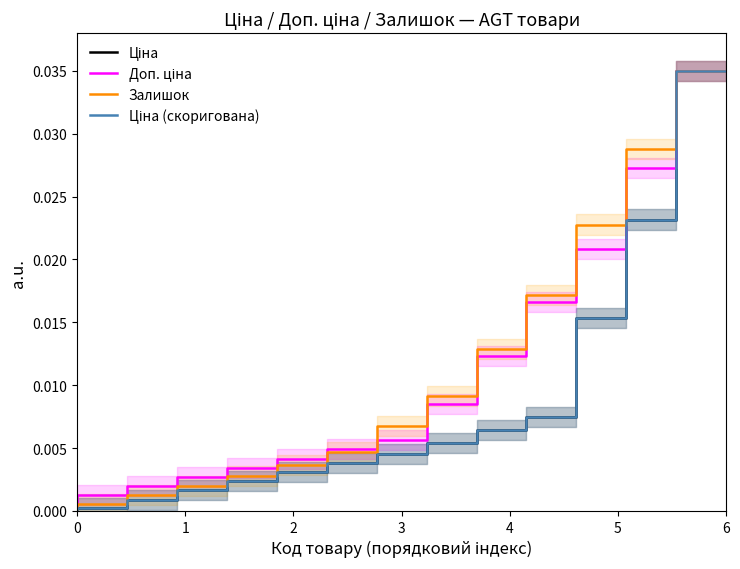

True or false: Ціна (скоригована) has a value of 0.0 at 4.

True